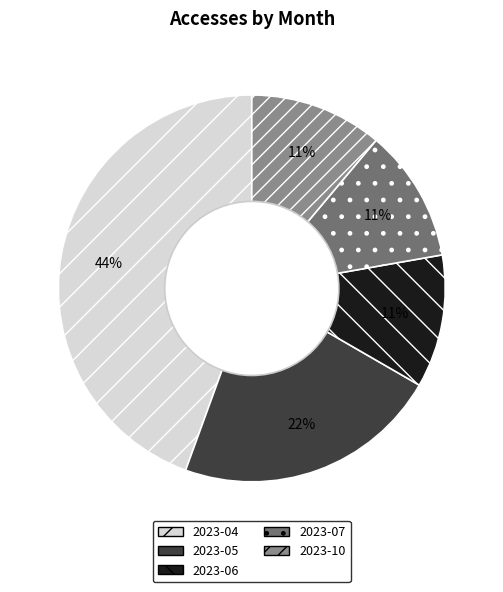

Which slice is the largest?

2023-04